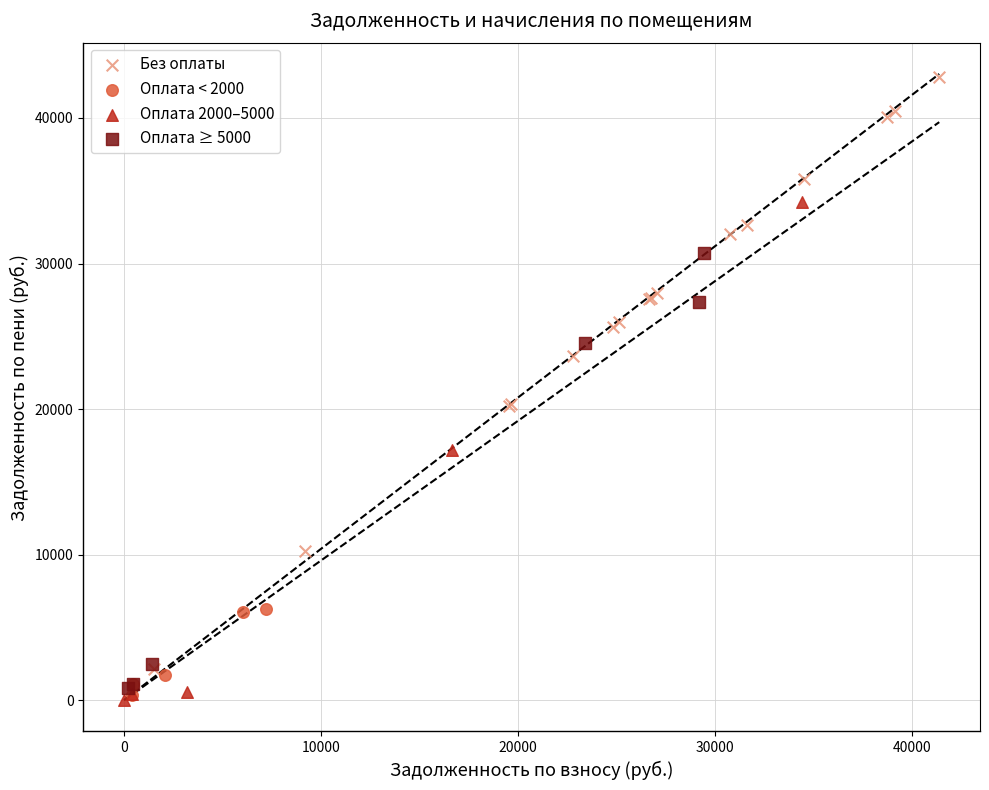

Which series has the widest spread of Y values?

Без оплаты